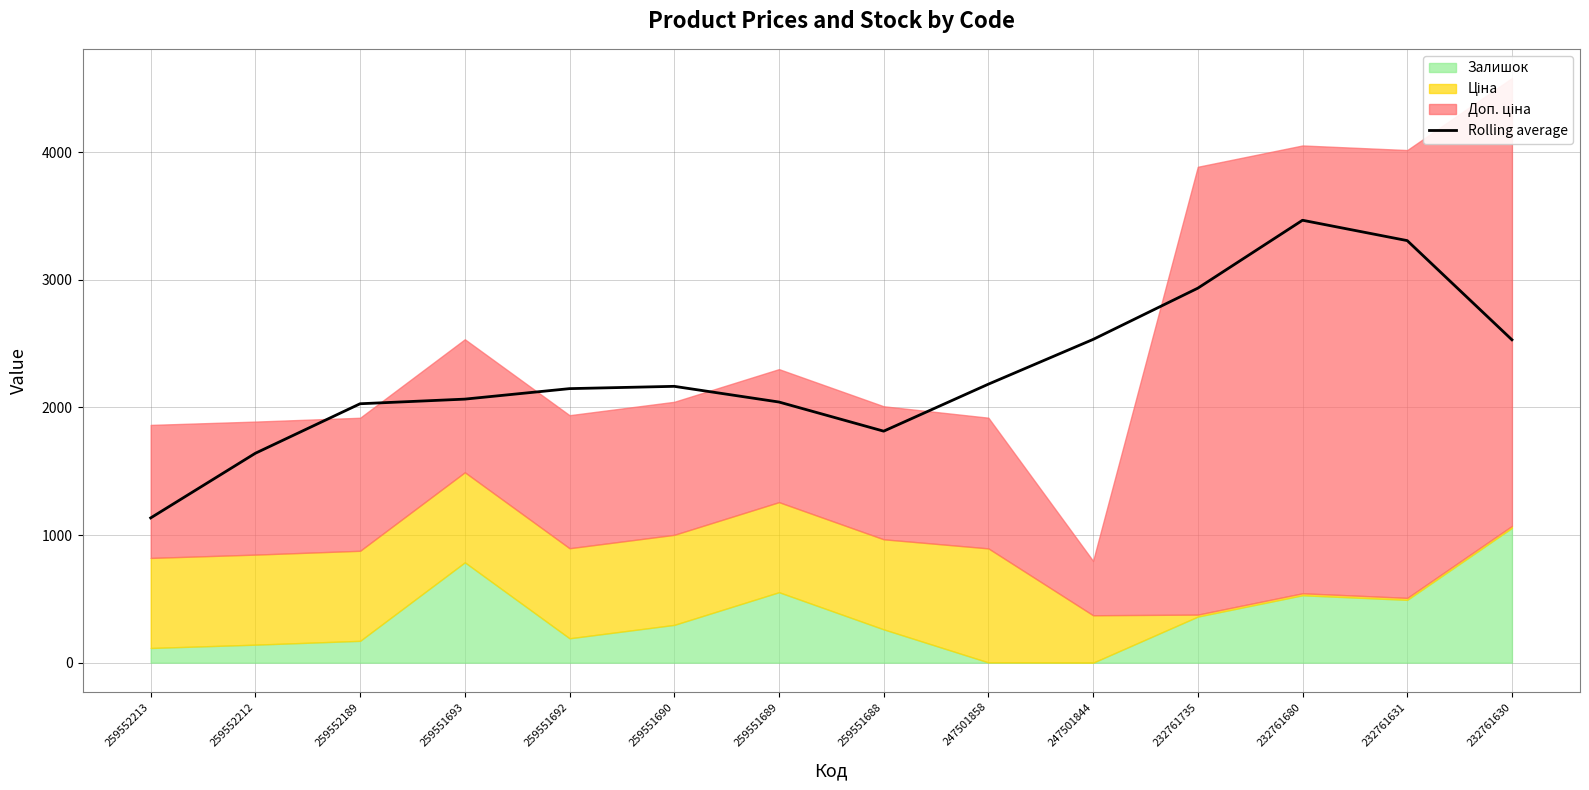

Which category has the lowest value in the Rolling average series?

259552213